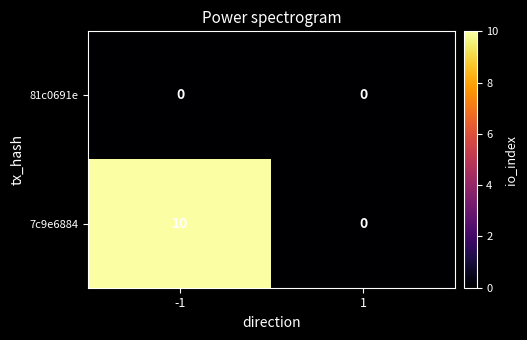

The value of 7c9e6884 at -1 is 10. True or false?

True